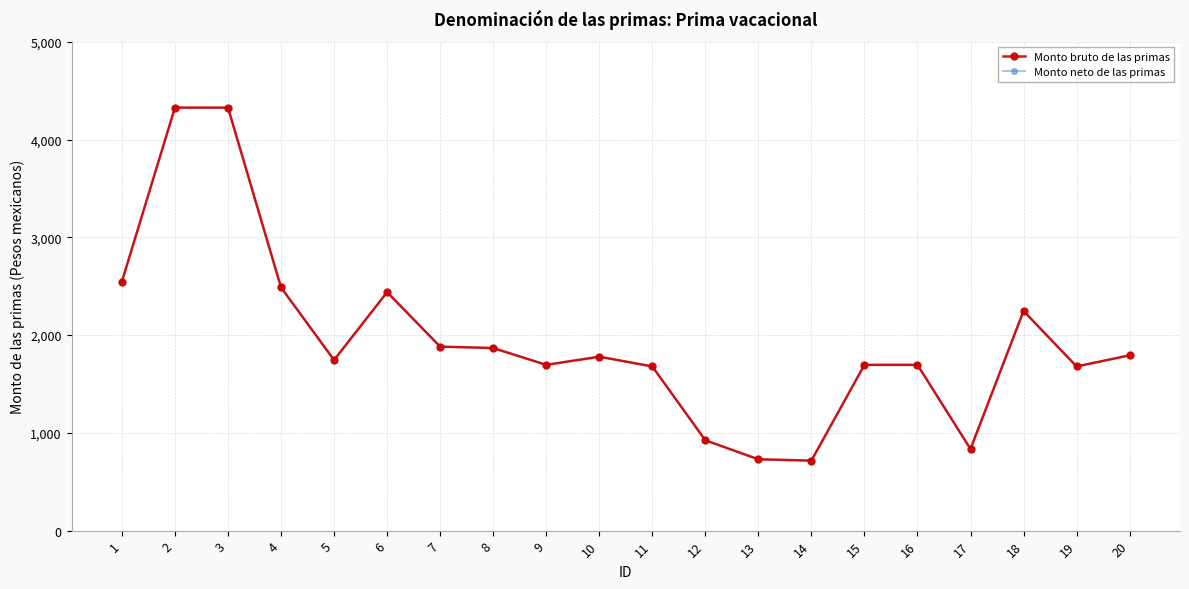

True or false: Monto neto de las primas and Monto bruto de las primas intersect in this chart.

False